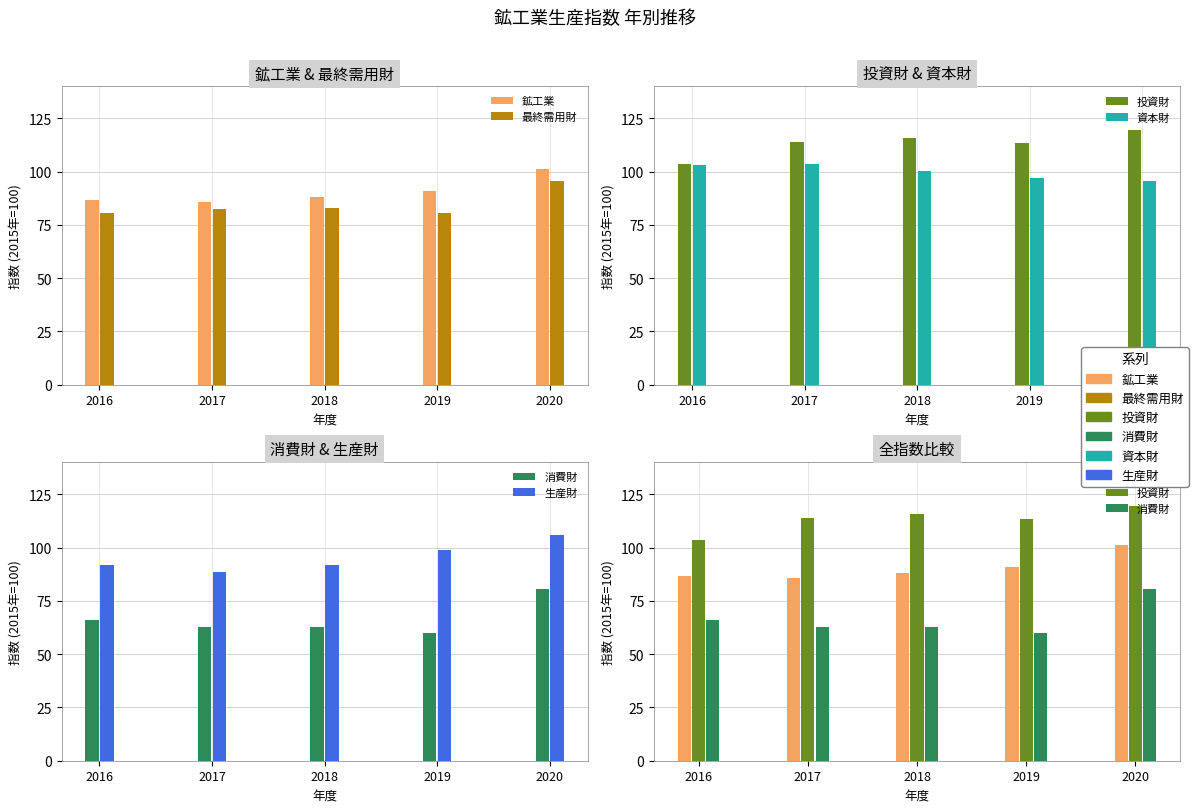

Where does the 最終需用財 series first go above 82?

2017